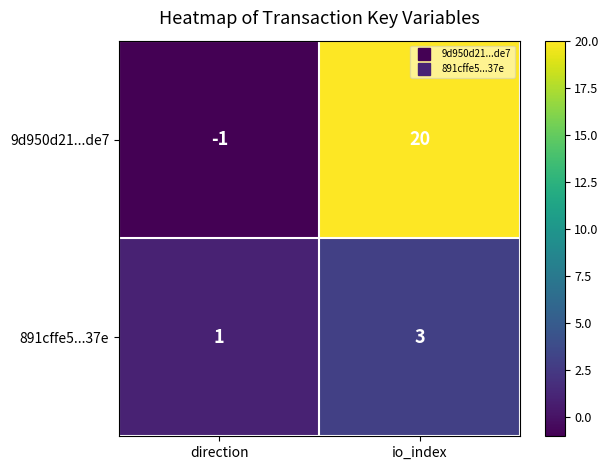

Rank the series by their average value, from lowest to highest.

891cffe5...37e, 9d950d21...de7